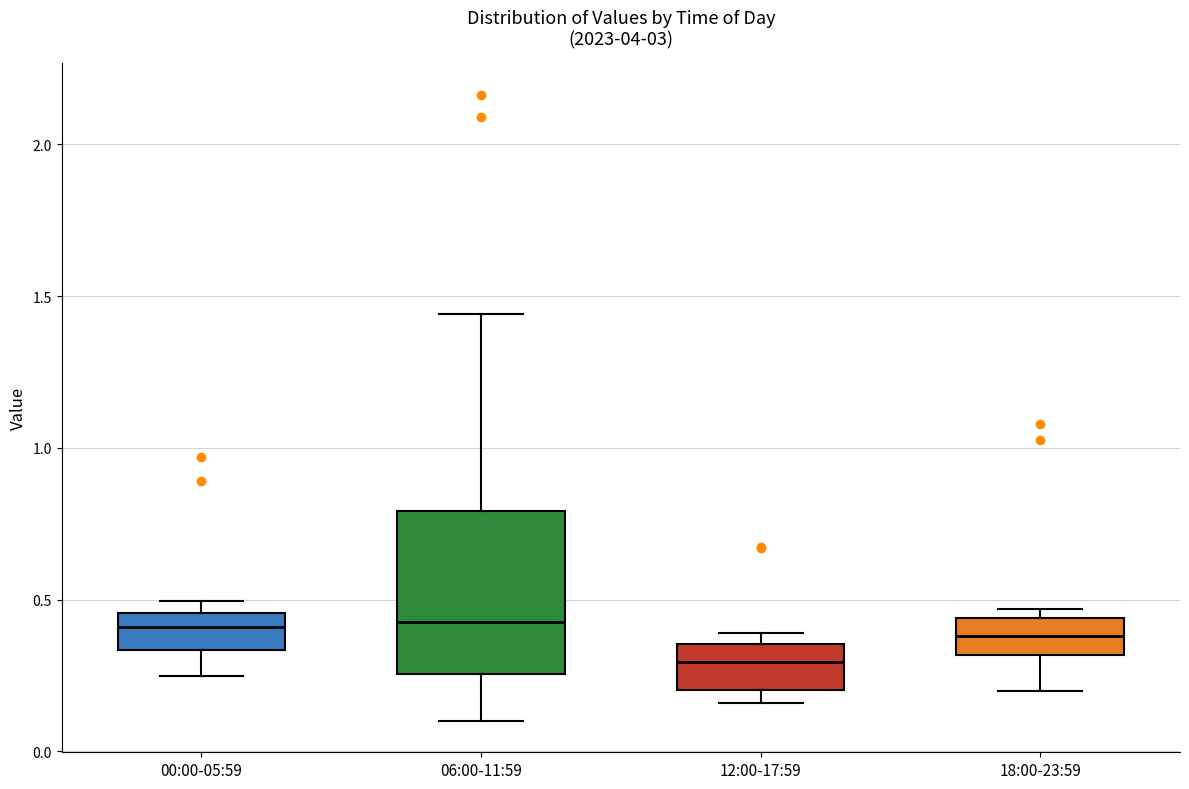

Reading left to right, read every box against the y-axis: the position of its median line, the range the box covers, and the ends of its whiskers. The values are not printed on the chart, so give them approximately, as read against the axis.

00:00-05:59: median 0.40, box 0.35 to 0.45, whiskers 0.25 to 0.50
06:00-11:59: median 0.45, box 0.25 to 0.80, whiskers 0.10 to 1.45
12:00-17:59: median 0.30, box 0.20 to 0.35, whiskers 0.15 to 0.40
18:00-23:59: median 0.40, box 0.30 to 0.45, whiskers 0.20 to 0.45 (just above the box's upper edge)